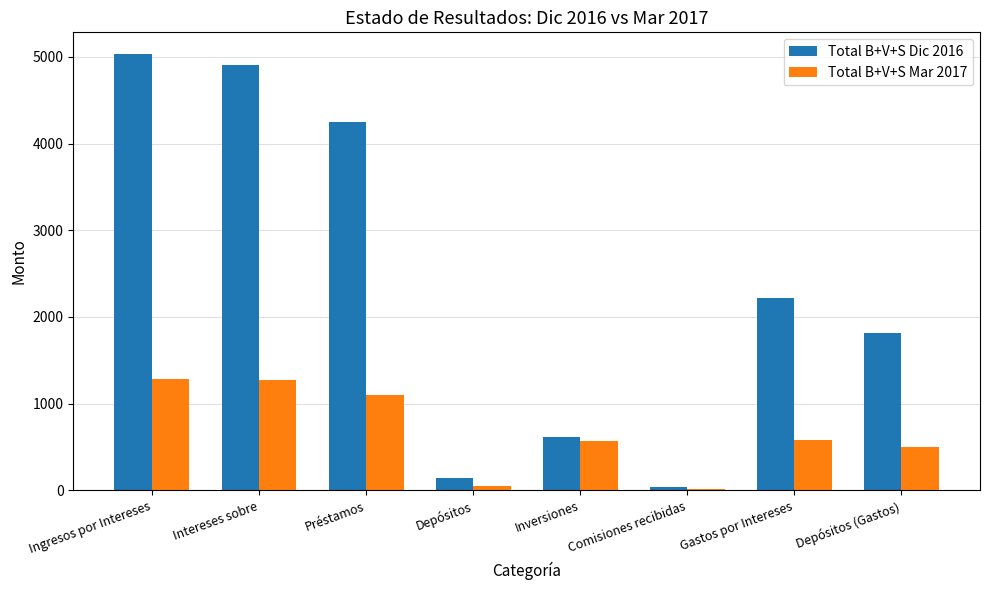

What is the approximate value of Total B+V+S Dic 2016 at Ingresos por Intereses?

5031.6